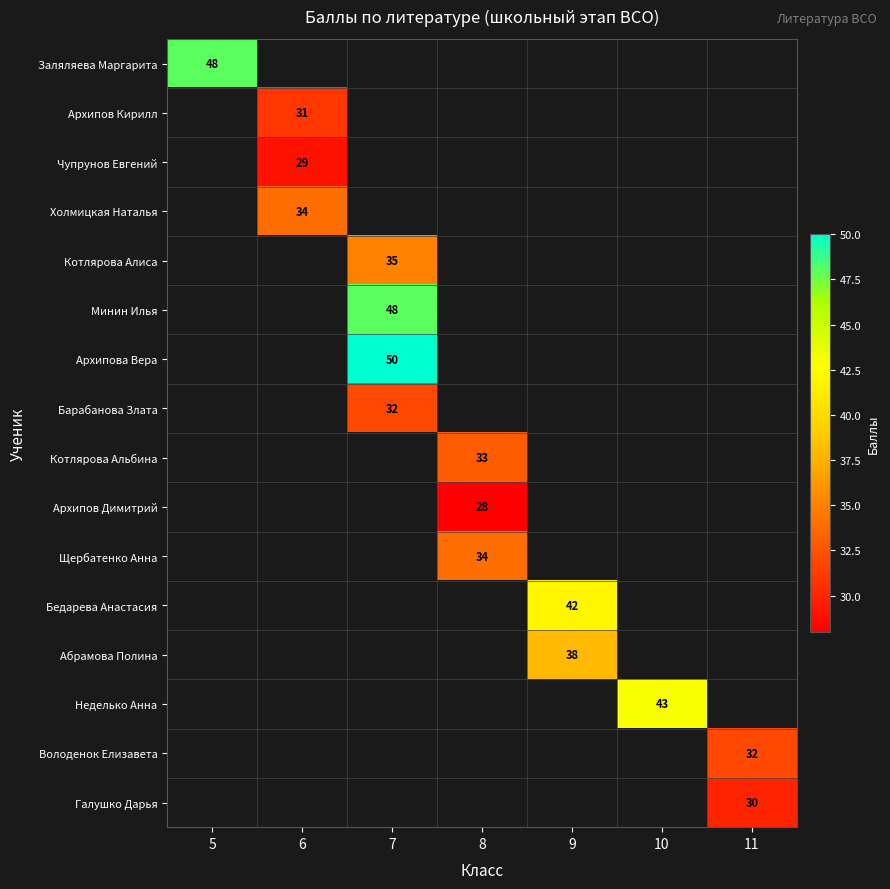

Is it true that Холмицкая Наталья equals 34 at 6?

True